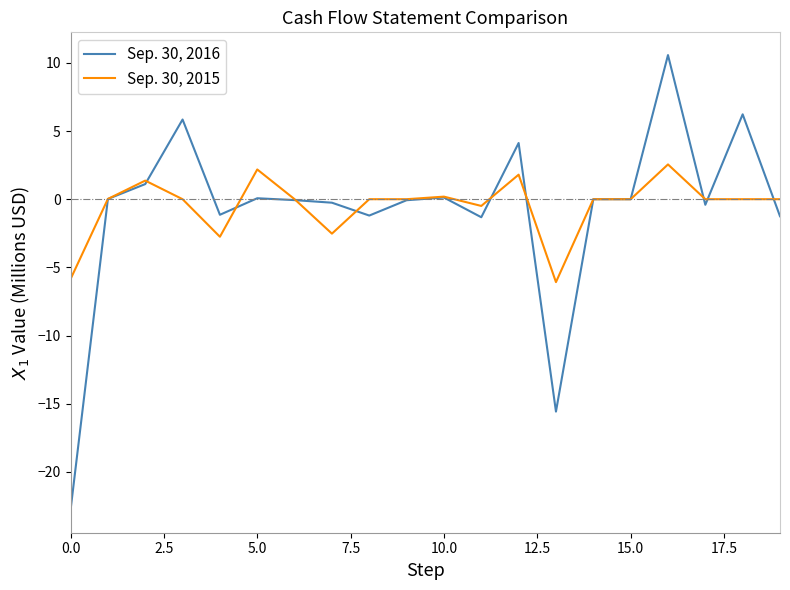

What is the highest value of the Sep. 30, 2015 series?

2.6